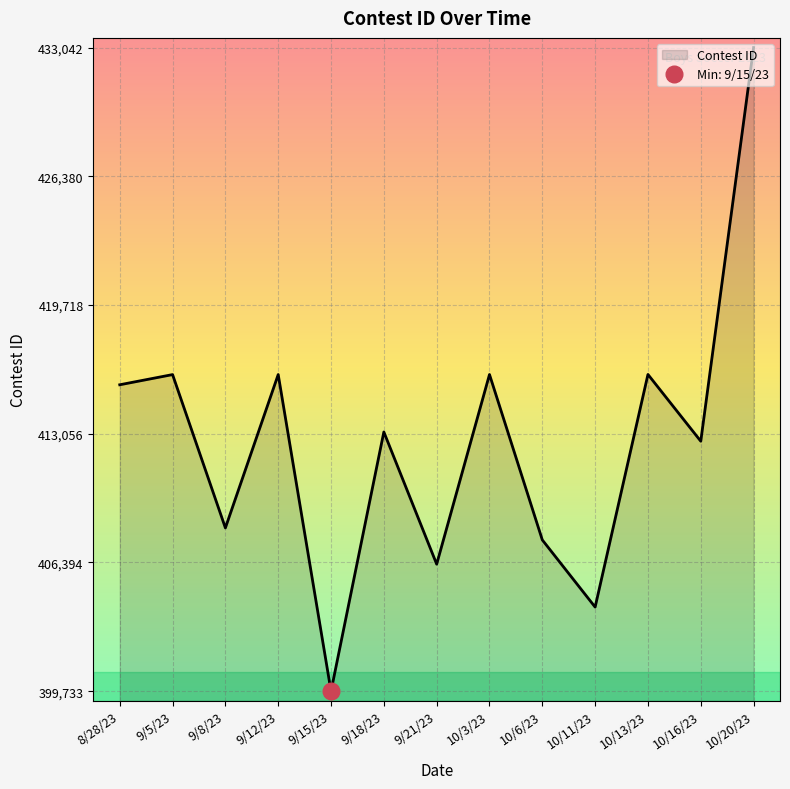

What is the change in value from 9/8/23 to 10/16/23?

+4487